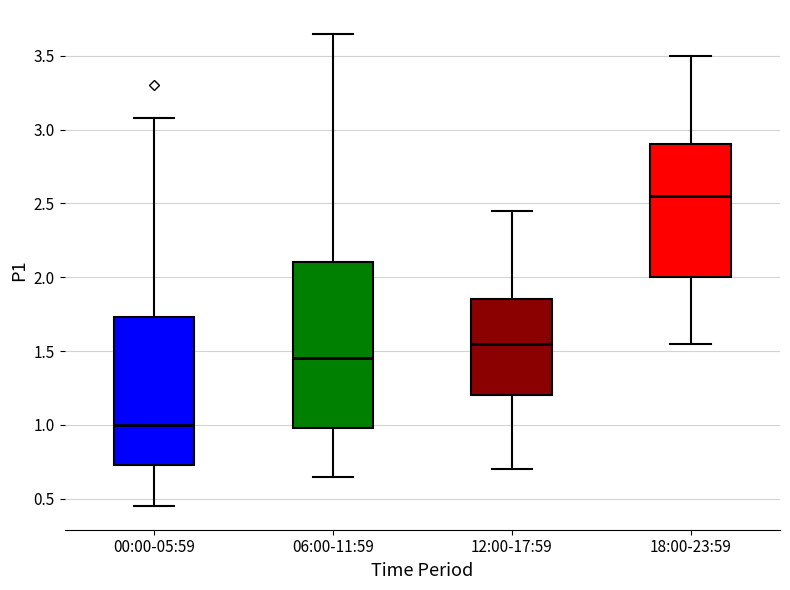

Reading left to right, transcribe this box plot: for each box, give where its median line is, the range the box spans, and where its two whiskers end, as read against the y-axis. The values are not printed on the chart, so give them approximately, as read against the axis.

00:00-05:59: median 1.00, box 0.75 to 1.75, whiskers 0.45 to 3.10
06:00-11:59: median 1.45, box 1.00 to 2.10, whiskers 0.65 to 3.65
12:00-17:59: median 1.55, box 1.20 to 1.85, whiskers 0.70 to 2.45
18:00-23:59: median 2.55, box 2.00 to 2.90, whiskers 1.55 to 3.50